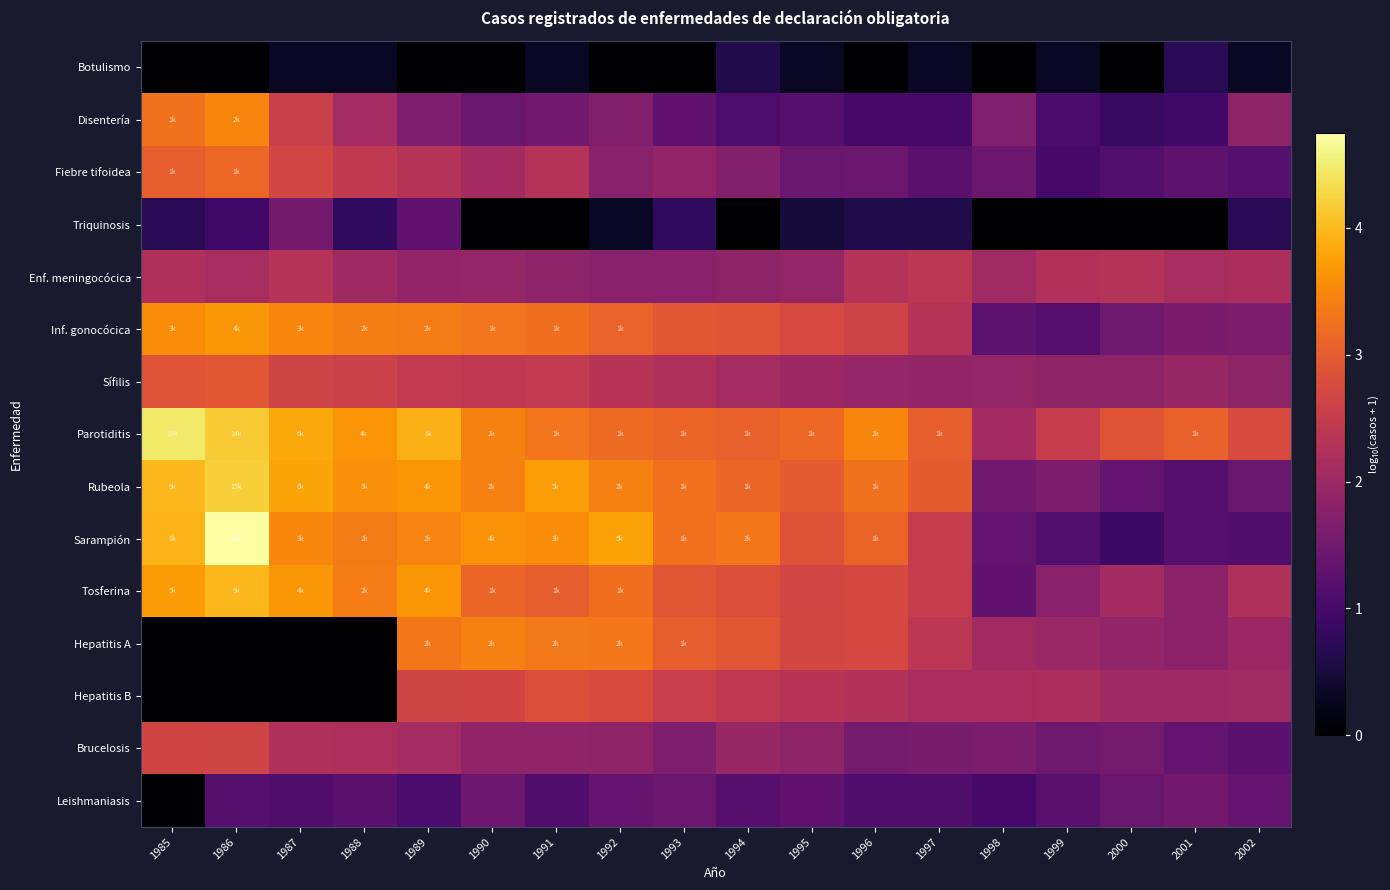

Which series has the largest range (max minus min)?

Sarampión